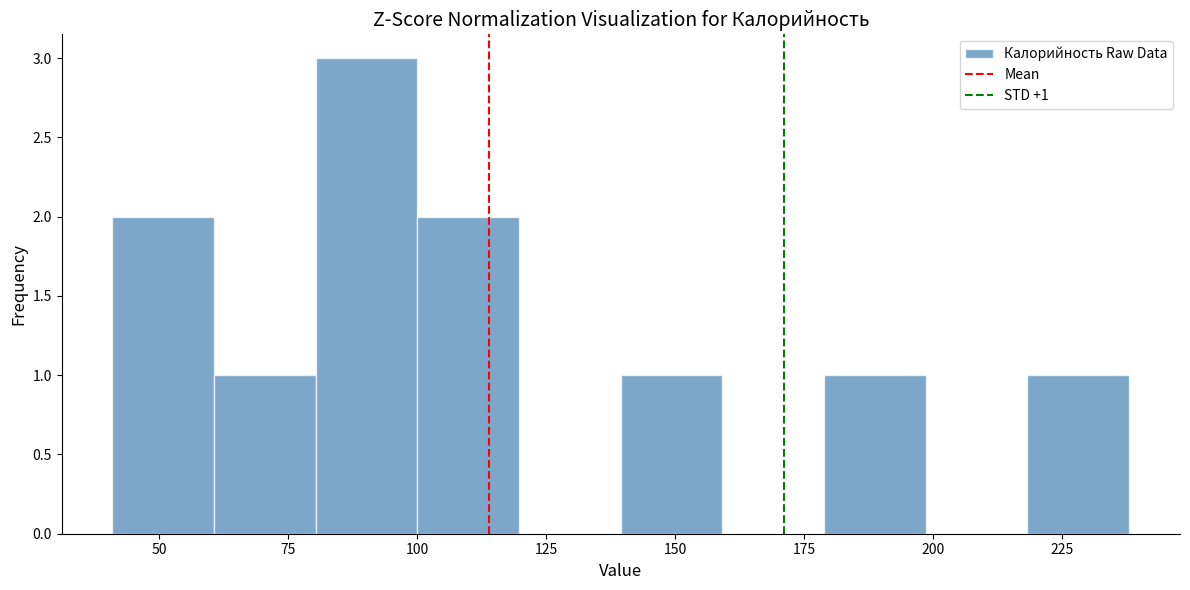

Around what value on the x-axis is the tallest bar? Give the approximate position of its centre, as read against the axis.

90